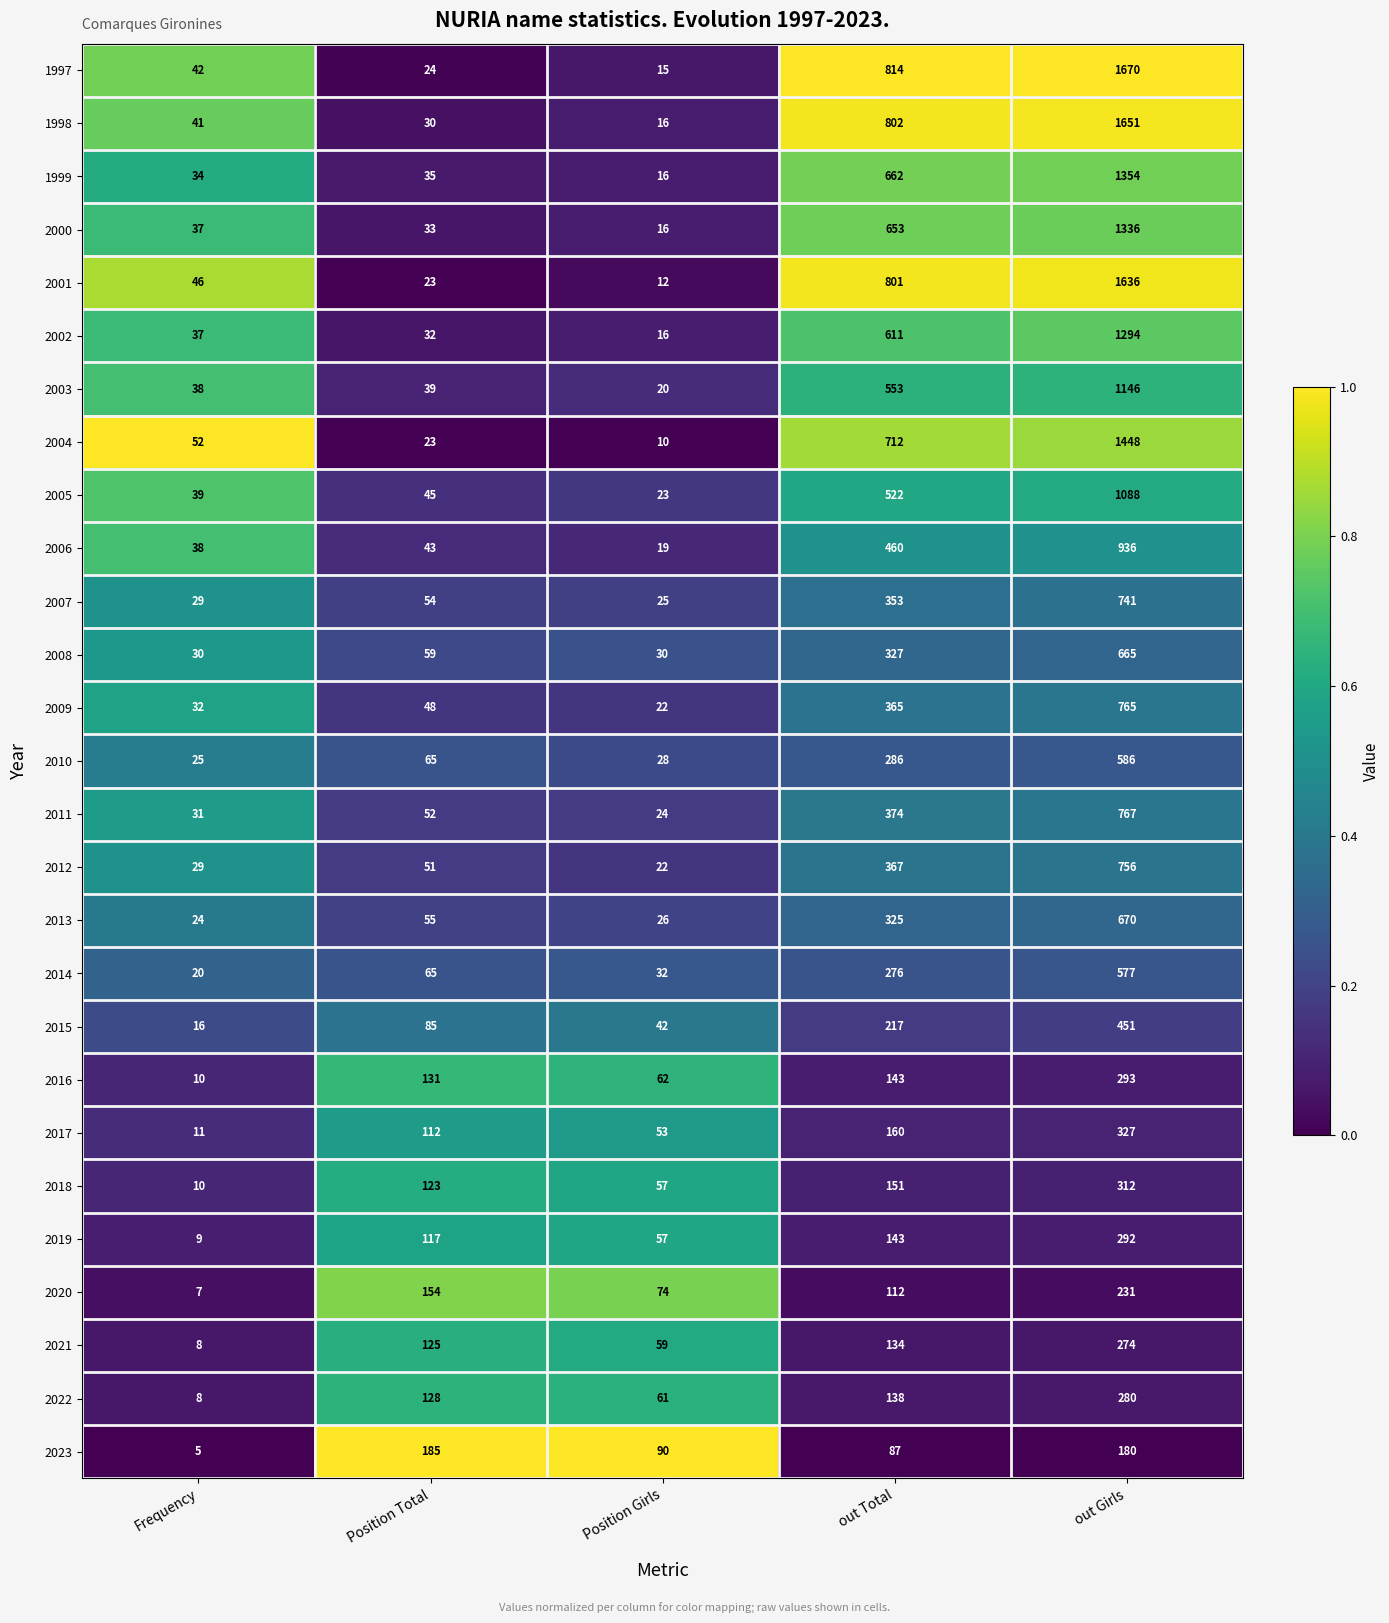

What is the approximate value of 2014 at out Girls, to the nearest 10?

580